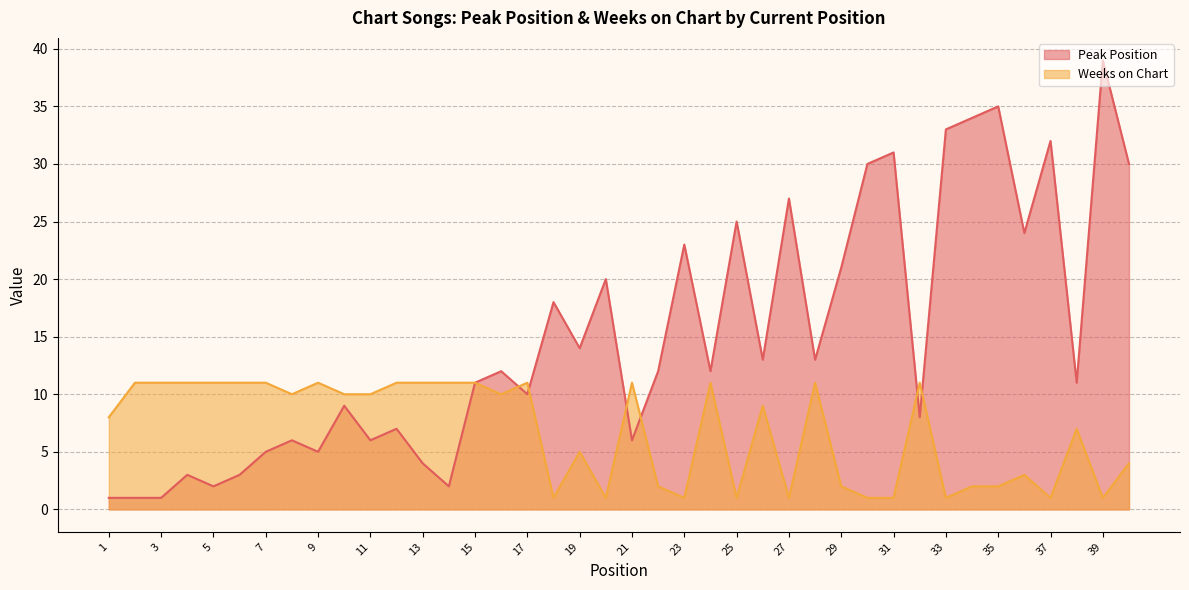

What is the sum of all Weeks on Chart values?

270